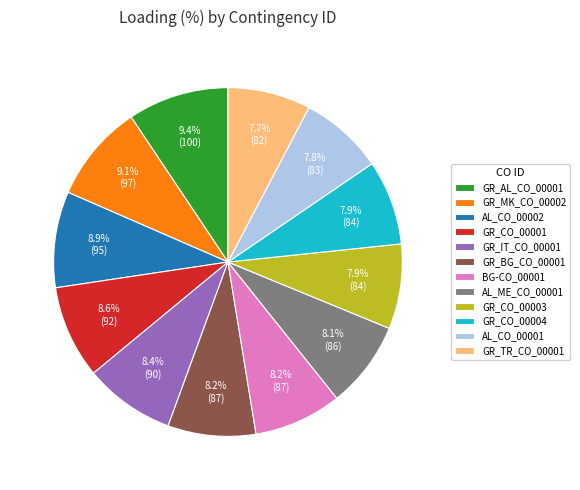

Is it true that GR_TR_CO_00001 is 8% of the pie?

True